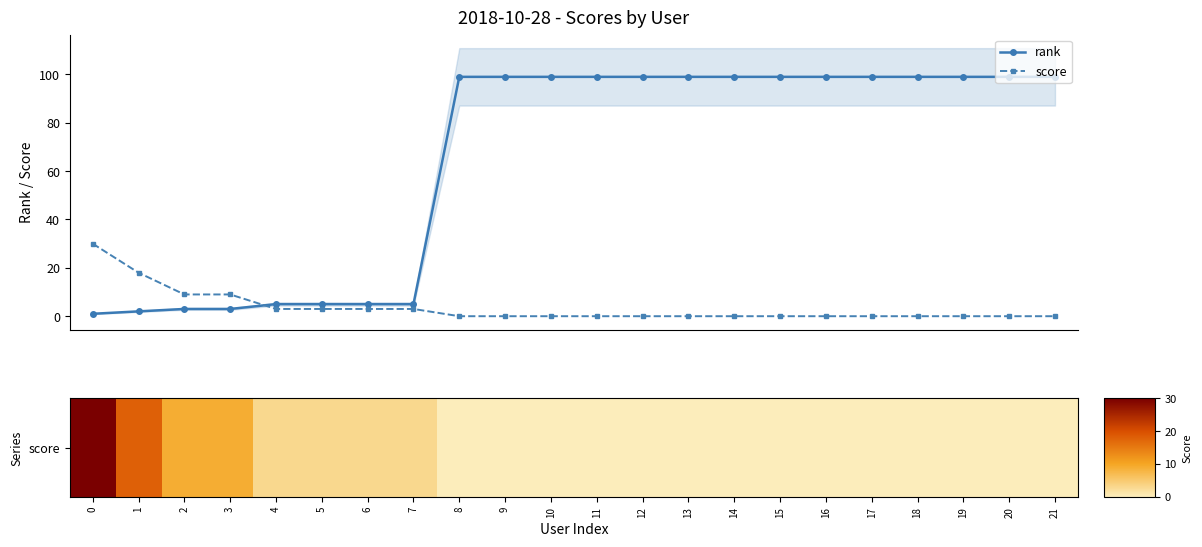

Which series has the largest total across all categories?

rank